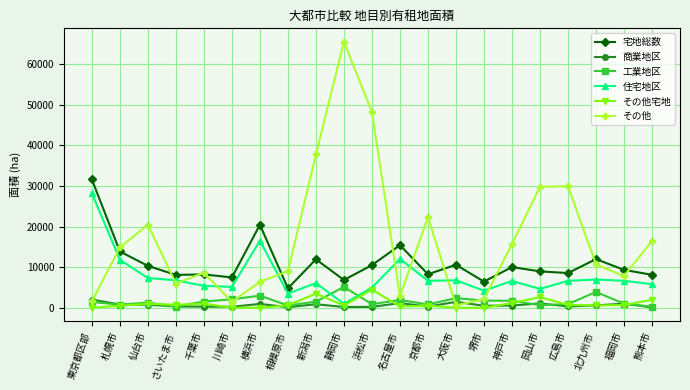

True or false: 宅地総数 and その他宅地 cross at least once.

False